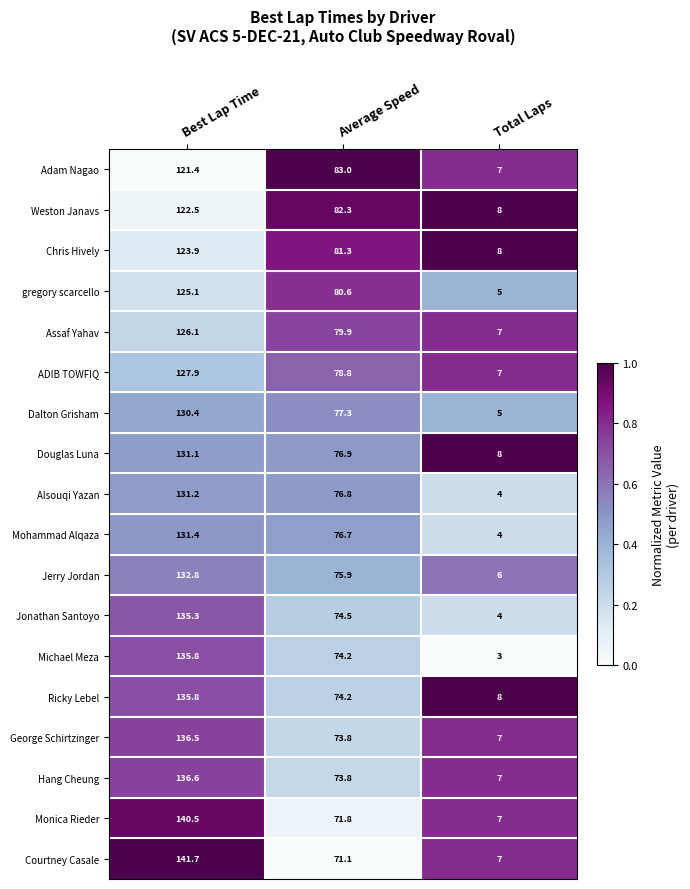

Which category has the highest value across all series?

Best Lap Time